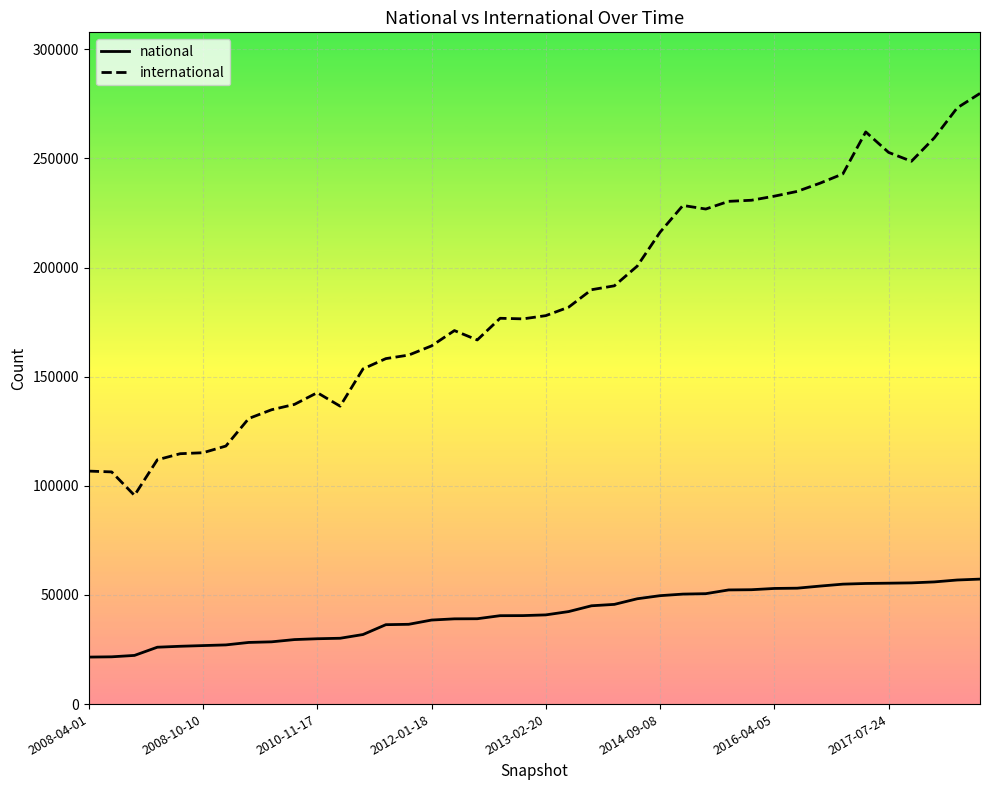

Which series has the largest total across all categories?

international